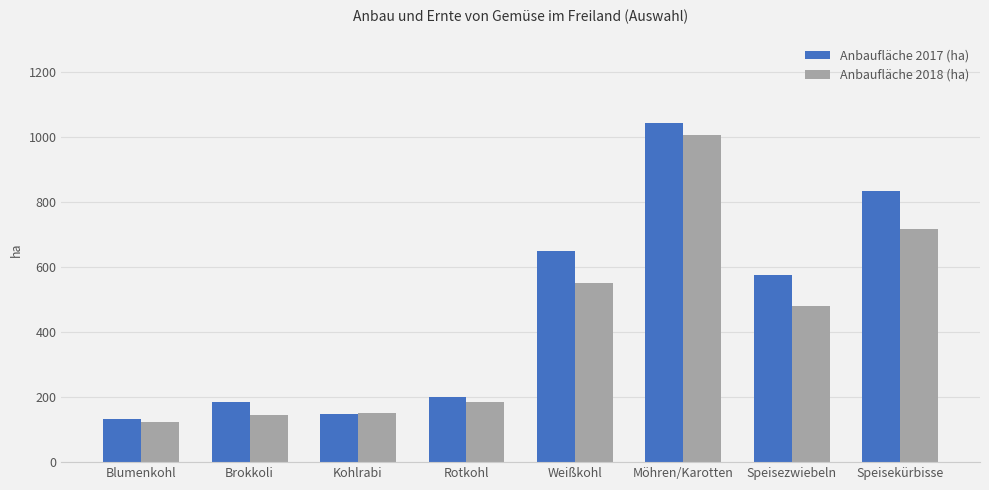

Is it true that Anbaufläche 2018 (ha) equals 229 at Kohlrabi?

False